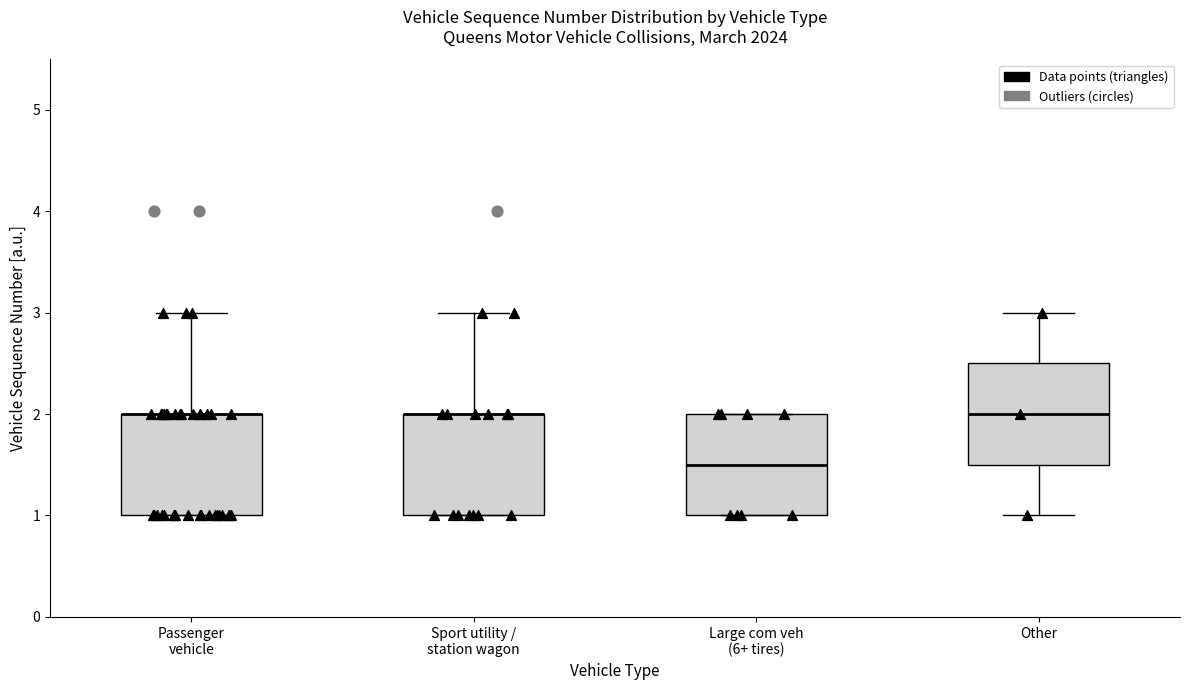

Reading left to right, transcribe this box plot: for each box, give where its median line is, the range the box spans, and where its two whiskers end, as read against the y-axis. The values are not printed on the chart, so give them approximately, as read against the axis.

Passenger vehicle: median 2.0 (drawn on the box's upper edge), box 1.0 to 2.0, whiskers 1.0 to 3.0
Sport utility / station wagon: median 2.0 (drawn on the box's upper edge), box 1.0 to 2.0, whiskers 1.0 to 3.0
Large com veh (6+ tires): median 1.5, box 1.0 to 2.0, whiskers 1.0 to 2.0
Other: median 2.0, box 1.5 to 2.5, whiskers 1.0 to 3.0